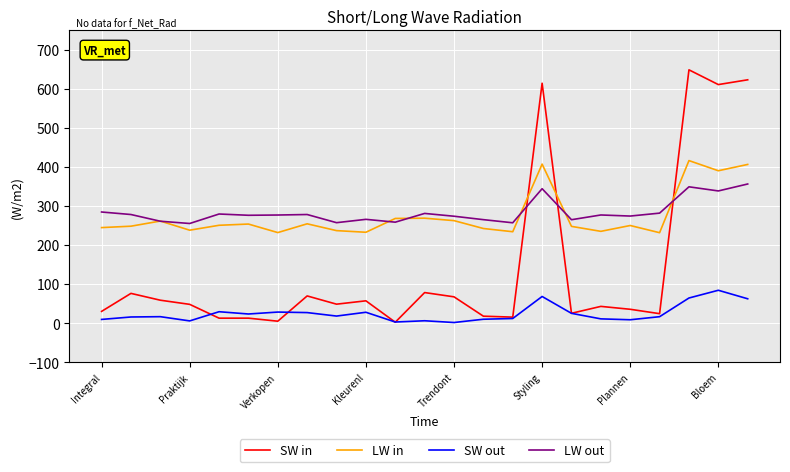

Rank the series by their maximum value, from lowest to highest.

SW out, LW out, LW in, SW in